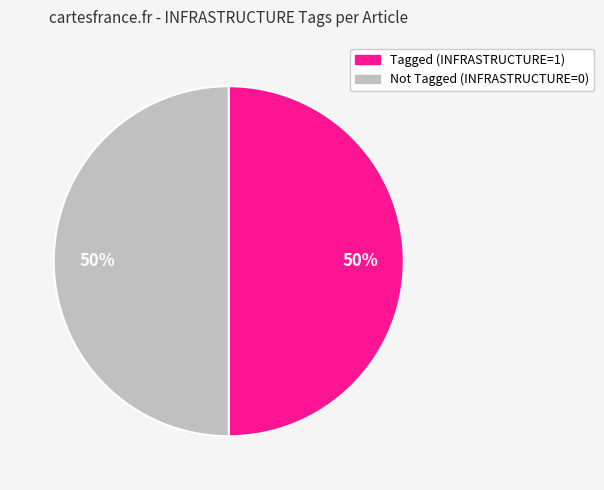

How many segments does this pie chart have?

2